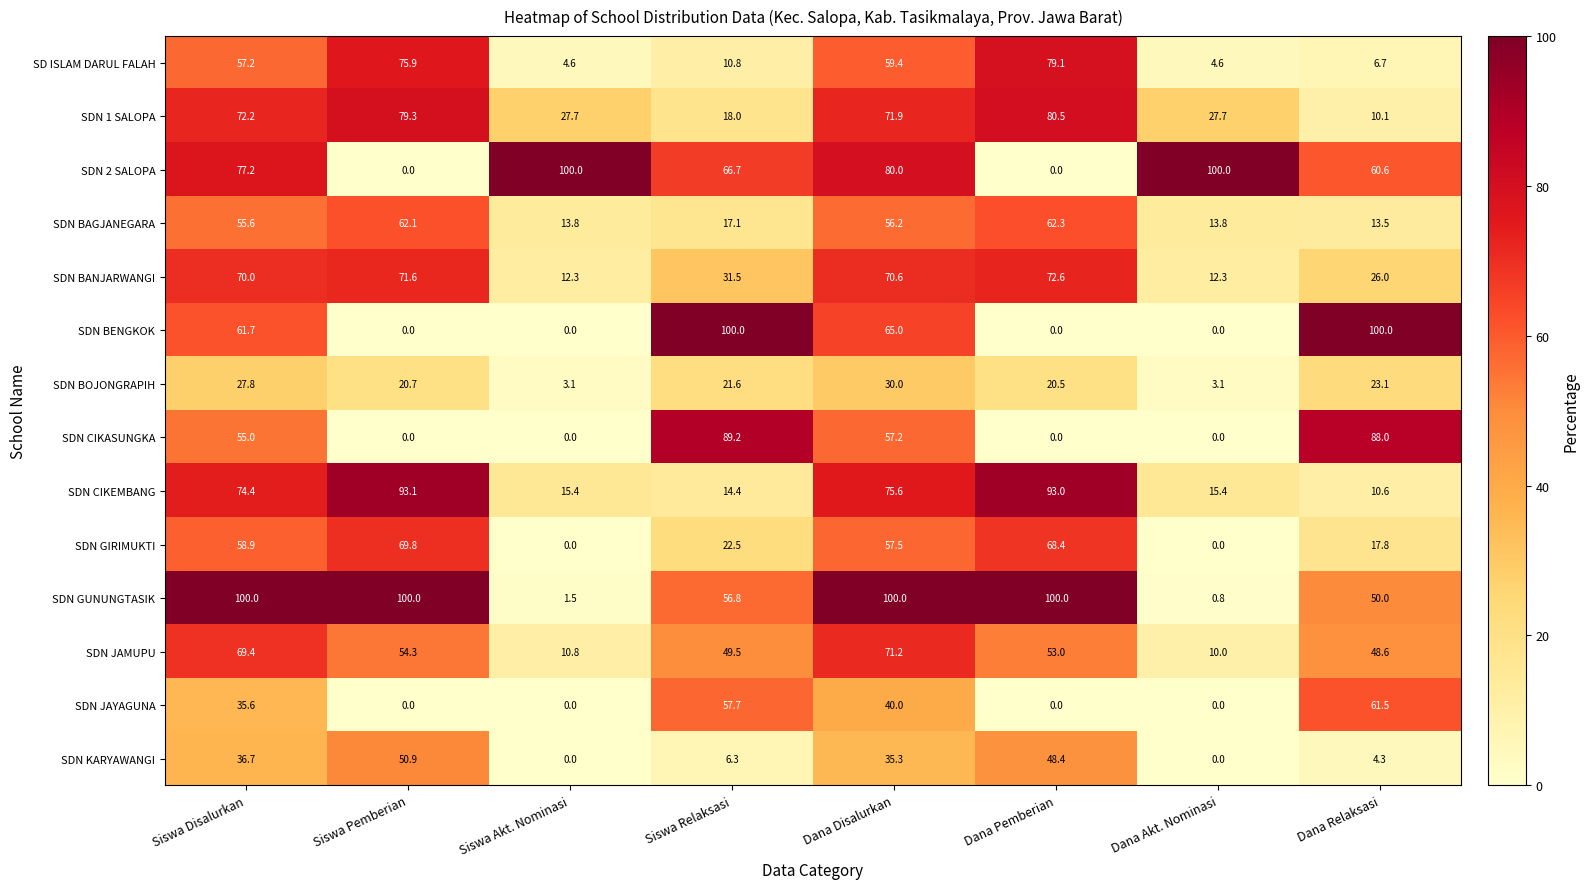

Rank the series at Dana Relaksasi from highest to lowest value.

SDN BENGKOK, SDN CIKASUNGKA, SDN JAYAGUNA, SDN 2 SALOPA, SDN GUNUNGTASIK, SDN JAMUPU, SDN BANJARWANGI, SDN BOJONGRAPIH, SDN GIRIMUKTI, SDN BAGJANEGARA, SDN CIKEMBANG, SDN 1 SALOPA, SD ISLAM DARUL FALAH, SDN KARYAWANGI